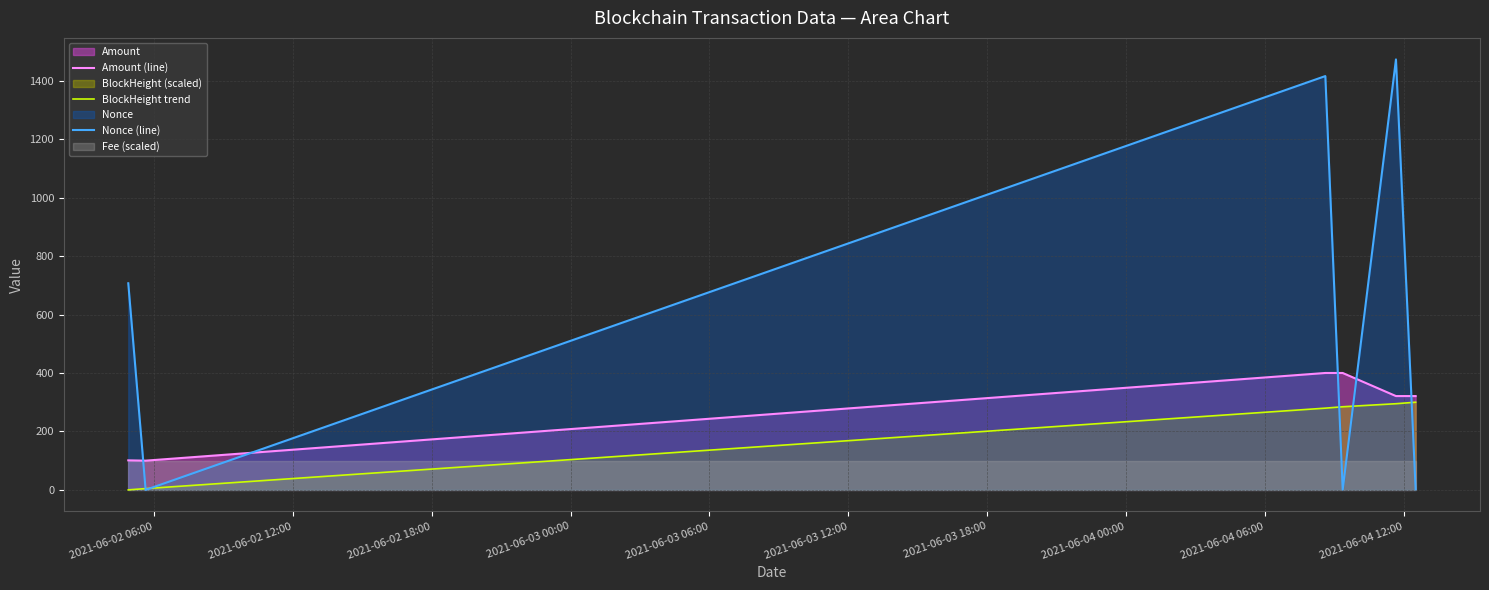

What is the highest value of the Amount (line) series?

400.0